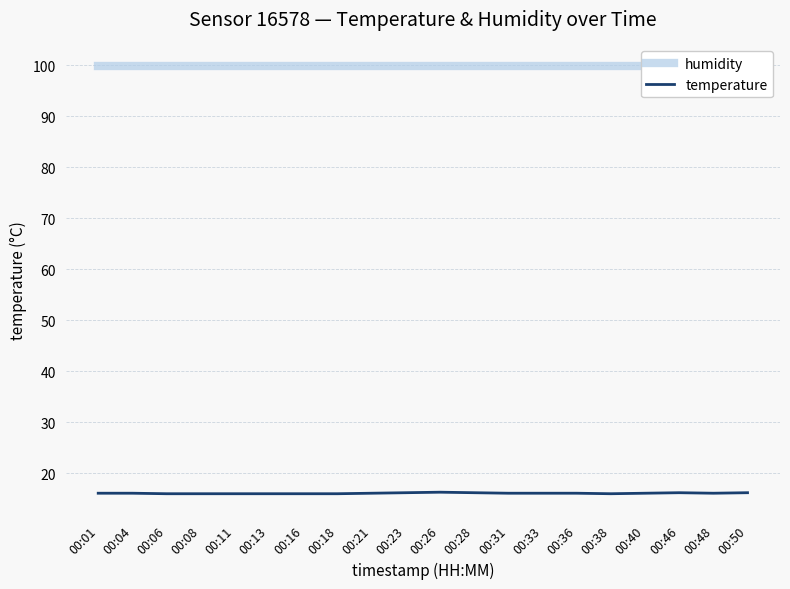

What is the approximate value of temperature at 00:33?

16.1